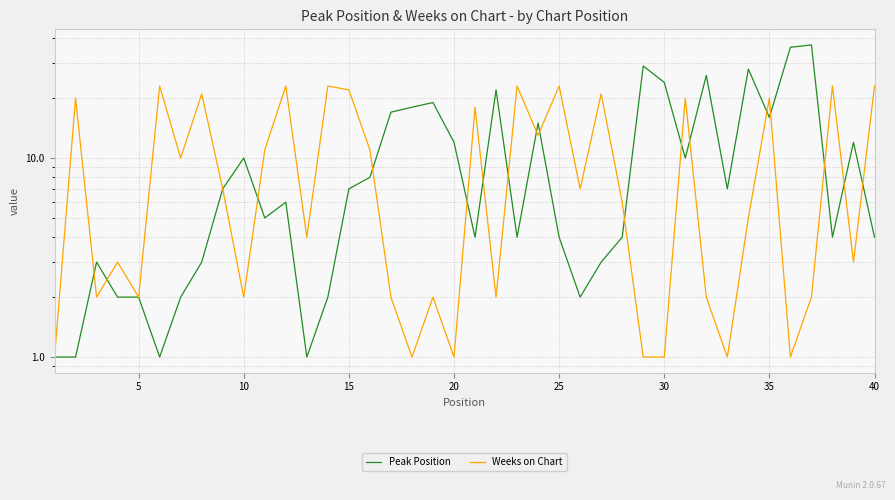

Which series has the widest spread of values?

Peak Position